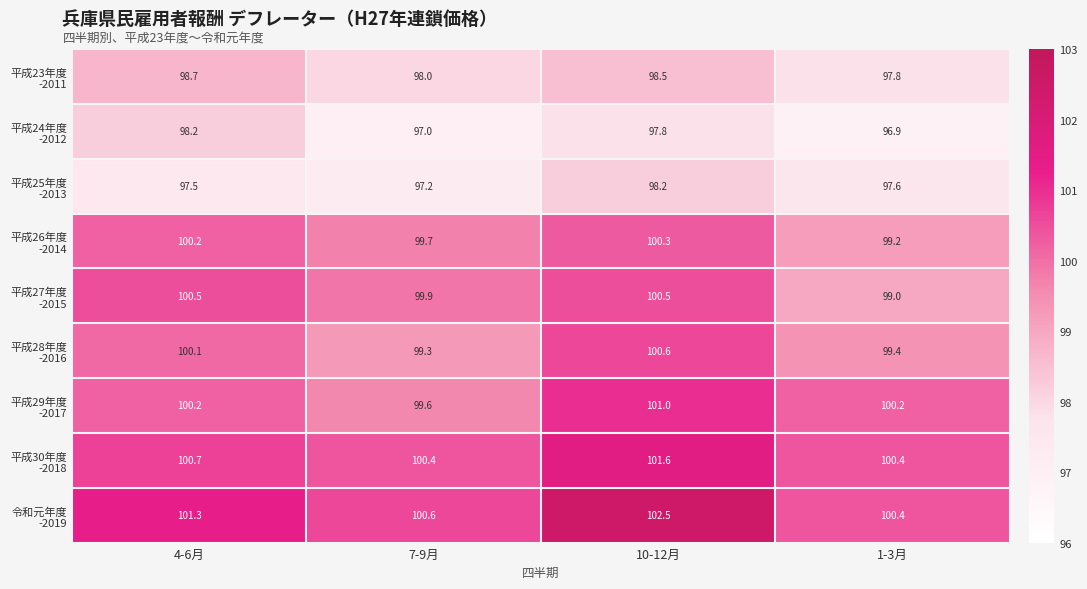

What is the total value across all series at 10-12月?

901.0